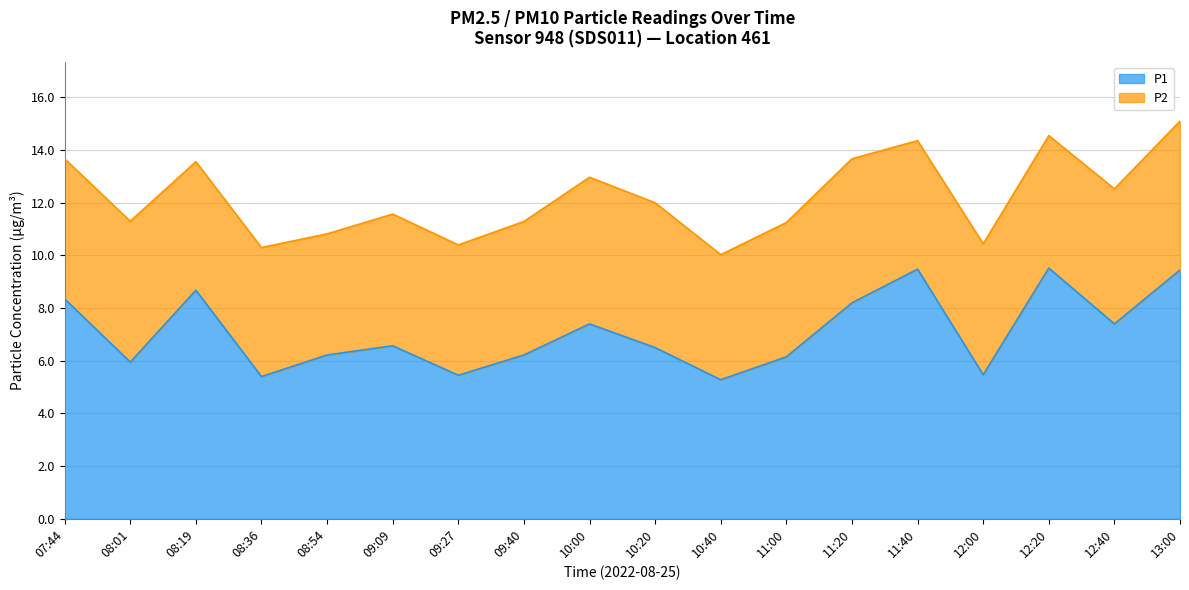

What is the difference between the second highest and second lowest values?

4.1